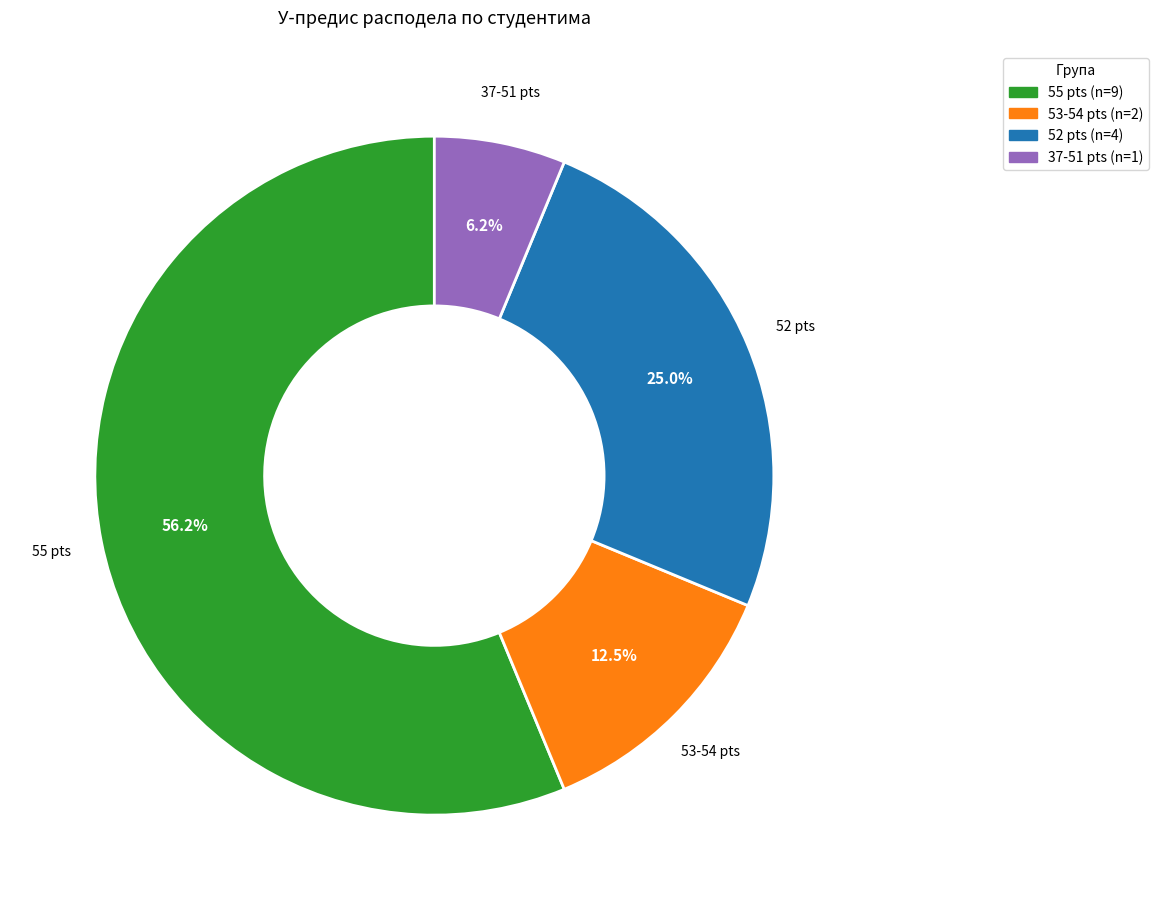

Is there any slice that represents more than half of the pie?

Yes